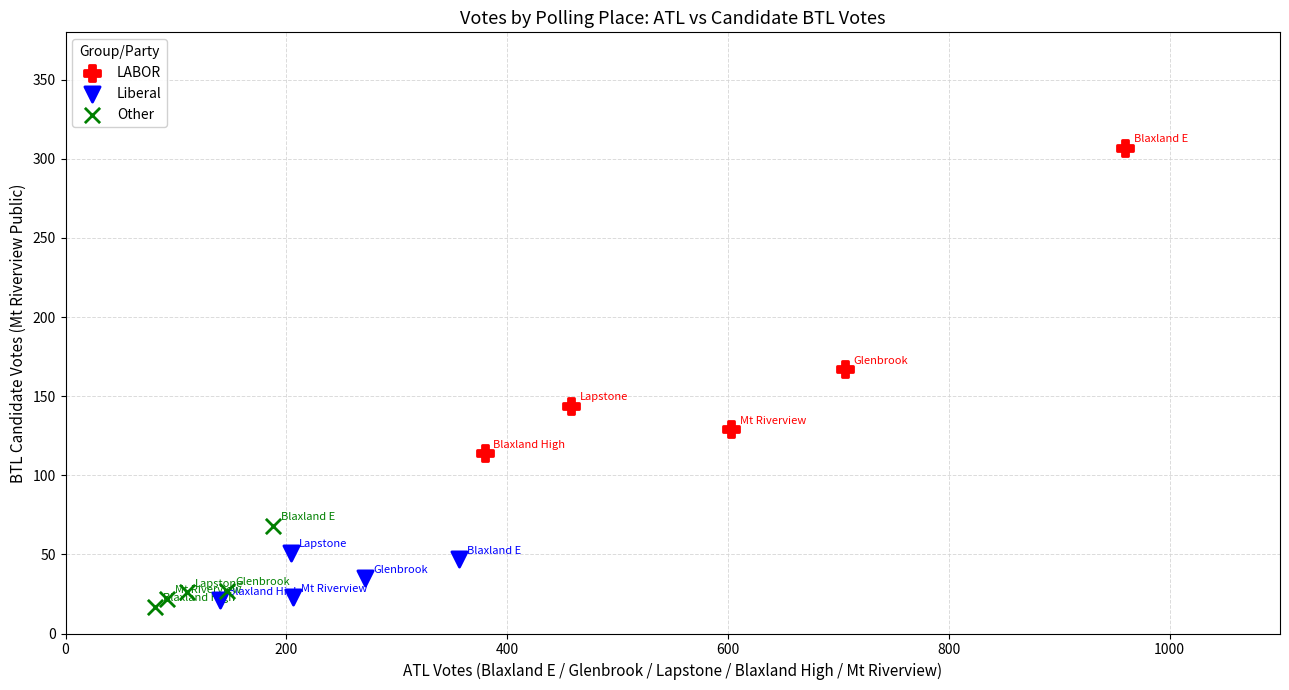

Which series has the largest Y range (max minus min)?

LABOR